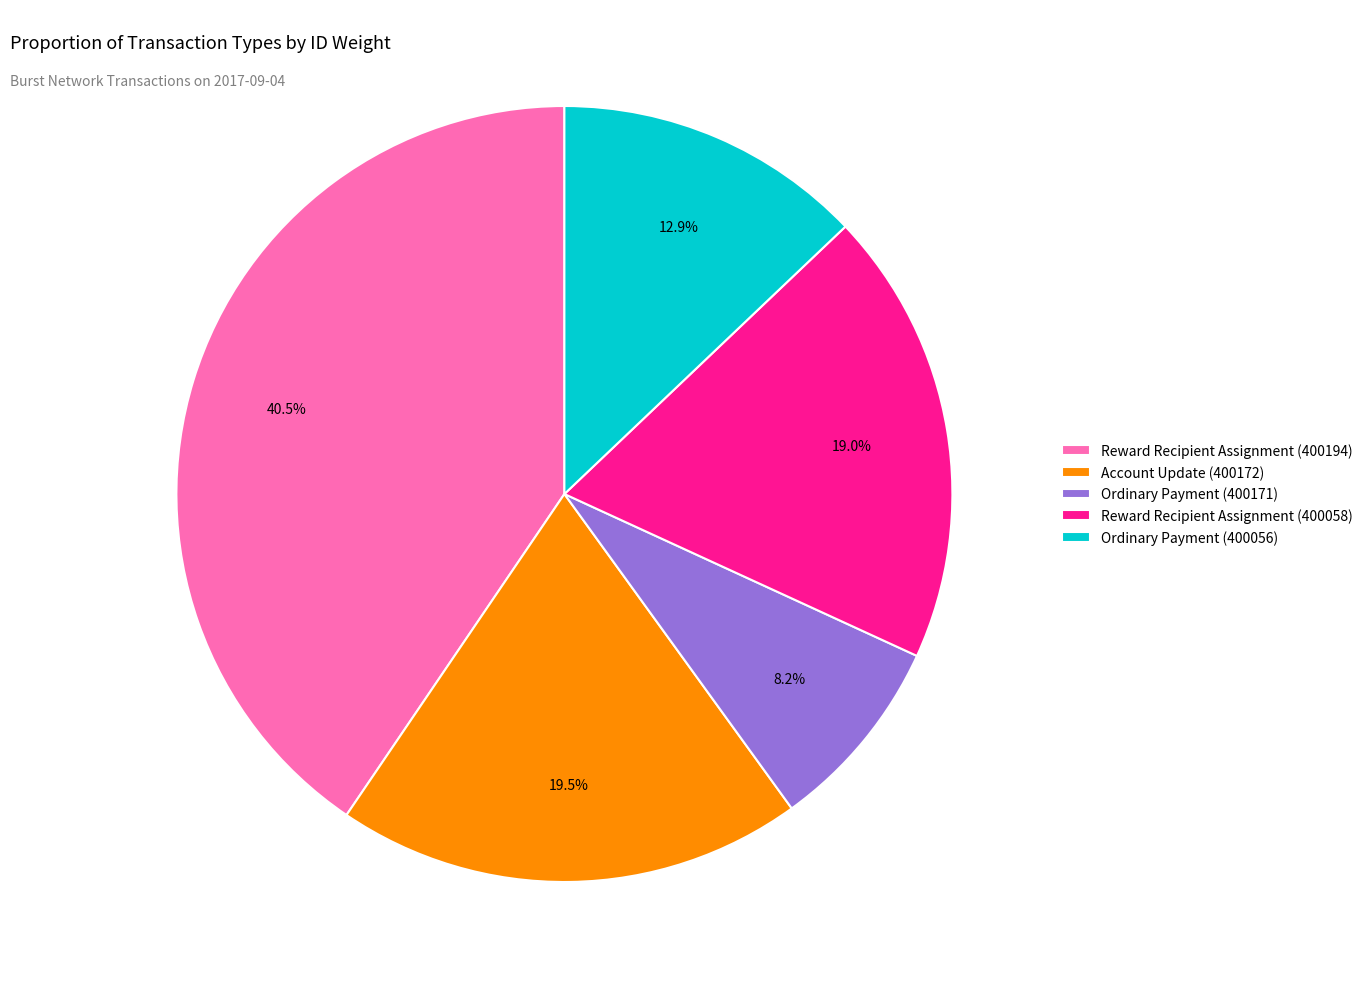

What percentage is the Ordinary Payment (400056) slice, to the nearest percent?

13%